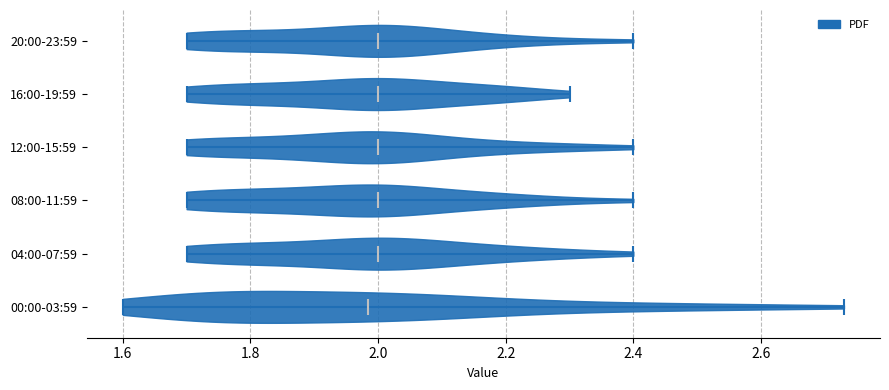

Reading bottom to top, read every violin against the x-axis: where its median line is, and the lowest and highest points it reaches. The values are not printed on the chart, so give them approximately, as read against the axis.

00:00-03:59: median line 1.98, lowest point 1.60, highest point 2.74
04:00-07:59: median line 2.00, lowest point 1.70, highest point 2.40
08:00-11:59: median line 2.00, lowest point 1.70, highest point 2.40
12:00-15:59: median line 2.00, lowest point 1.70, highest point 2.40
16:00-19:59: median line 2.00, lowest point 1.70, highest point 2.30
20:00-23:59: median line 2.00, lowest point 1.70, highest point 2.40